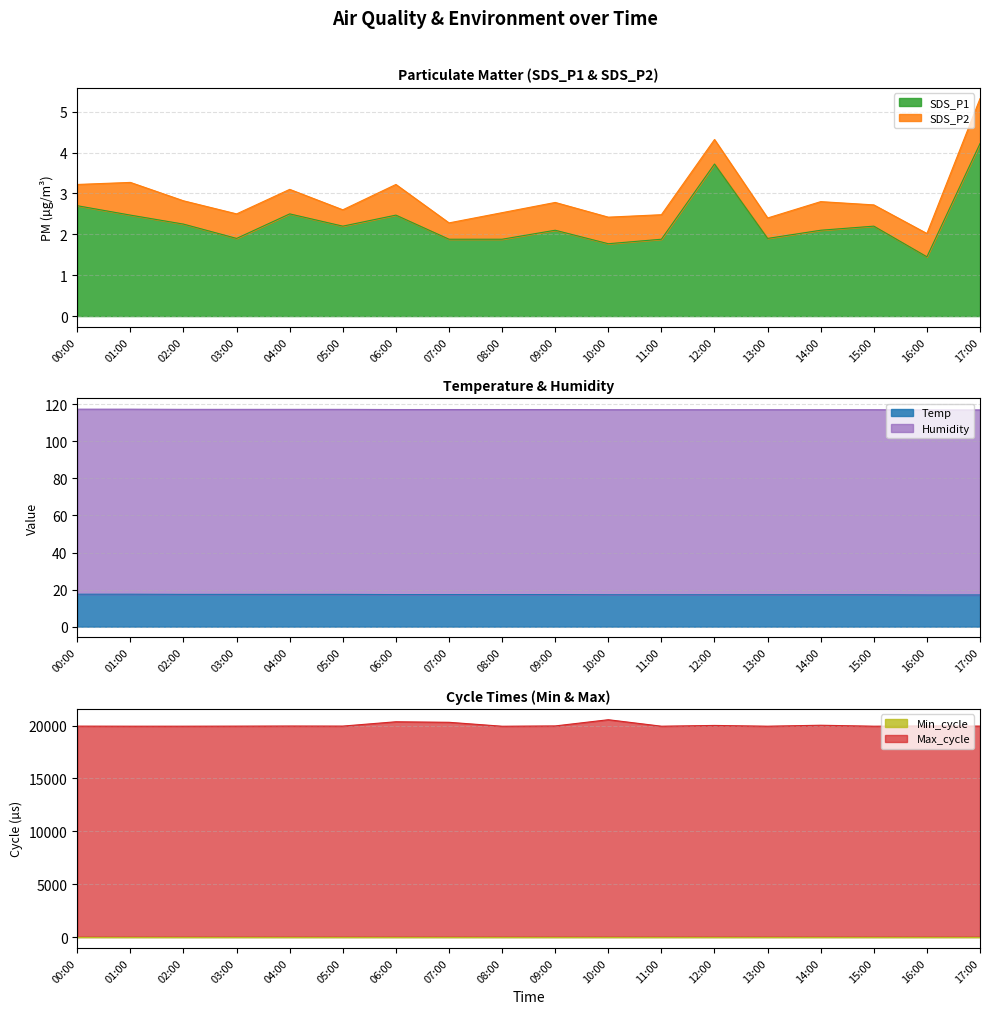

Which label corresponds to the smallest value in the chart?

16:00